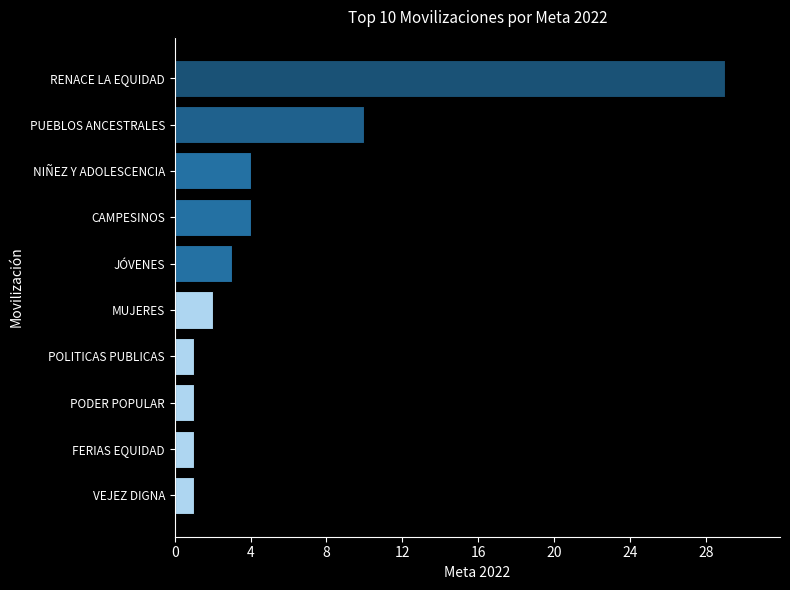

What is the smallest value displayed?

1